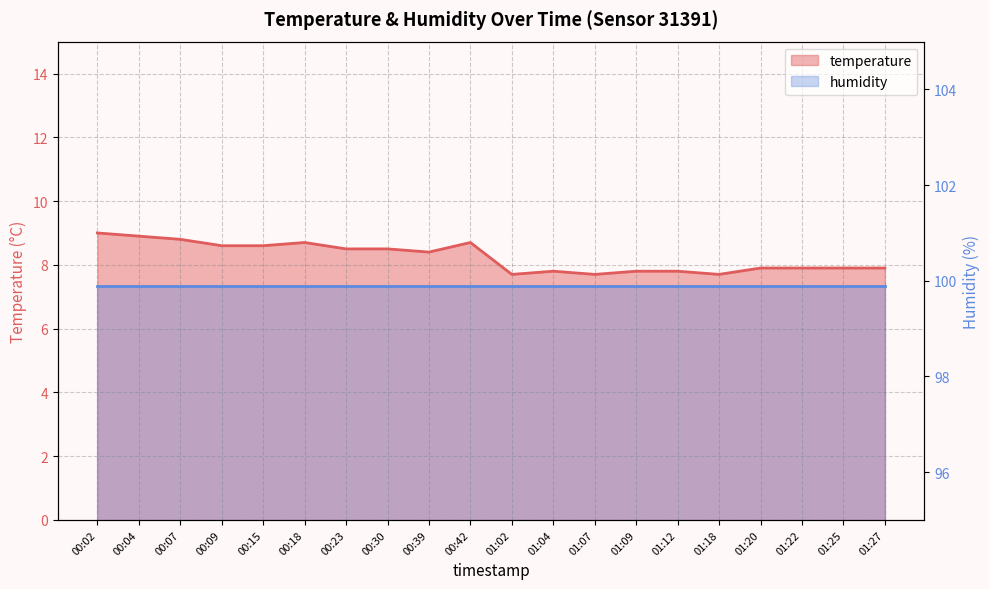

Which category has the lowest value across all series?

01:02